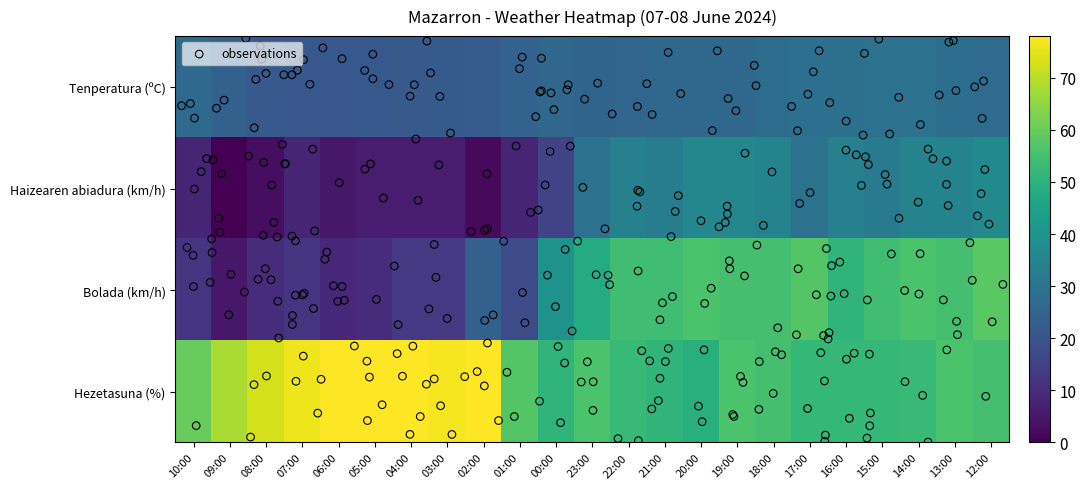

Where is Tenperatura (ºC) nearest to the value 25?

23:00